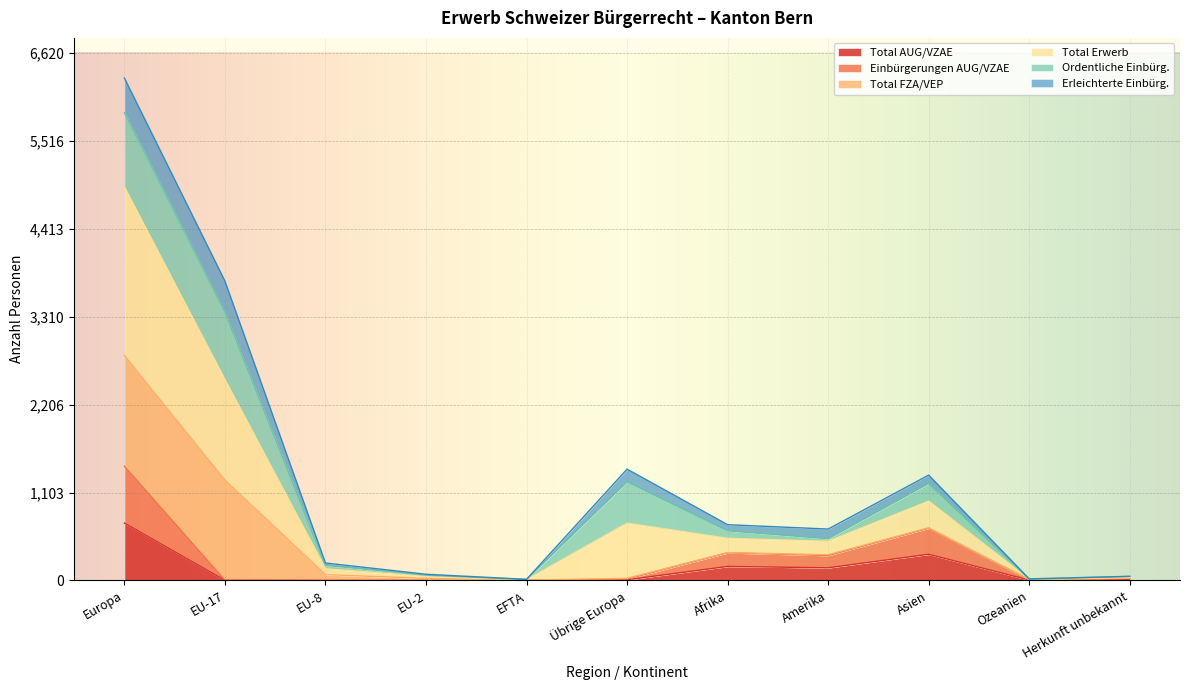

How many values in the Total Erwerb series are below 645?

5